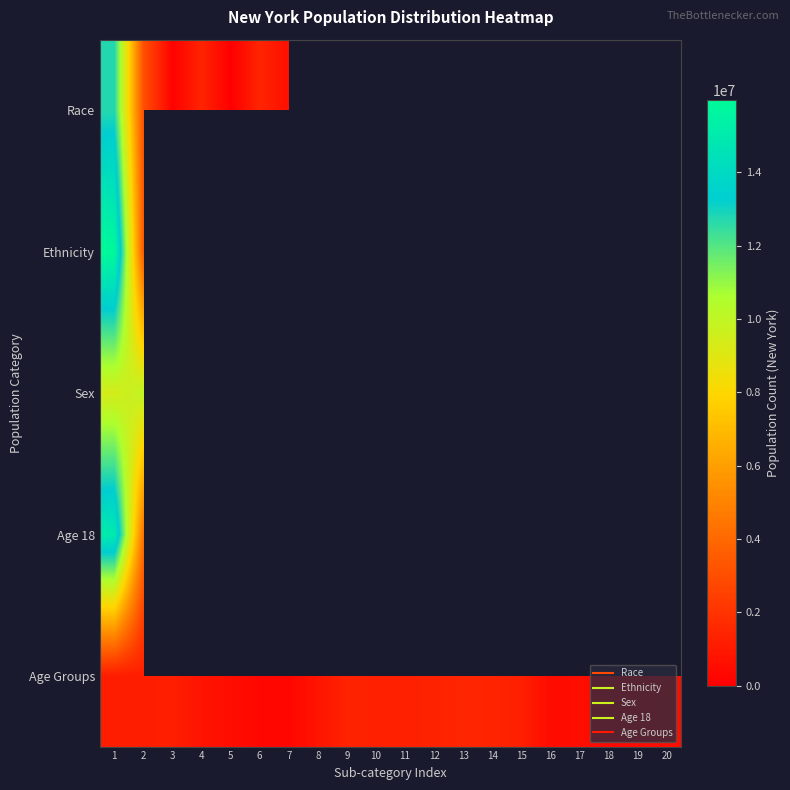

How many series are shown in this chart?

5